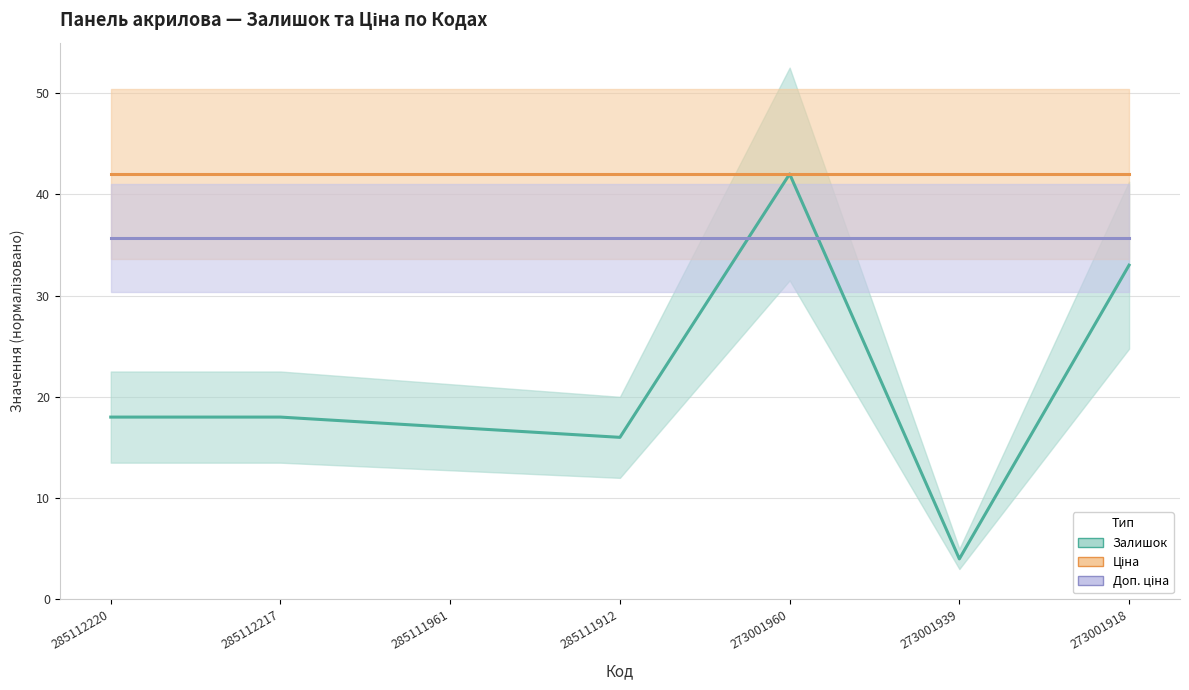

What is the minimum value shown in the chart?

4.0